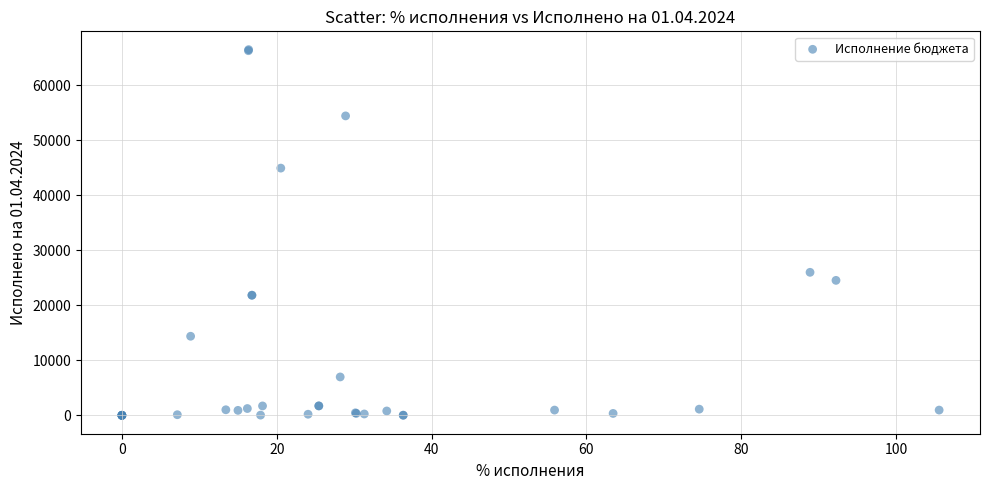

What Y value in the scatter plot is closest to 33228?

25995.6